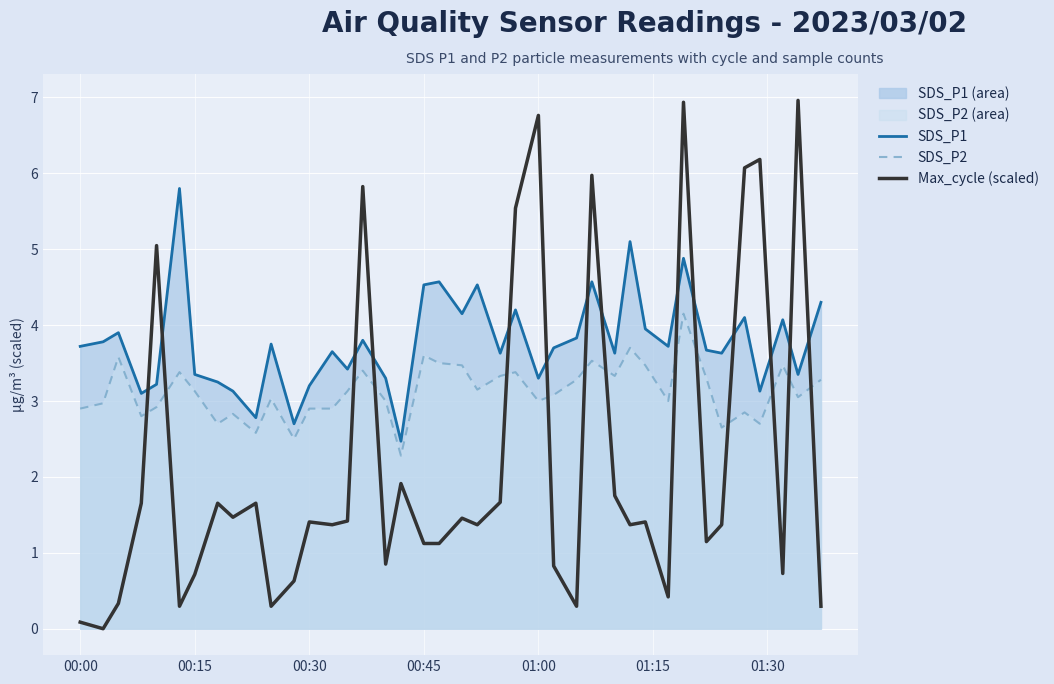

List the series in order of their peak value, highest first.

Max_cycle (scaled), SDS_P1, SDS_P2